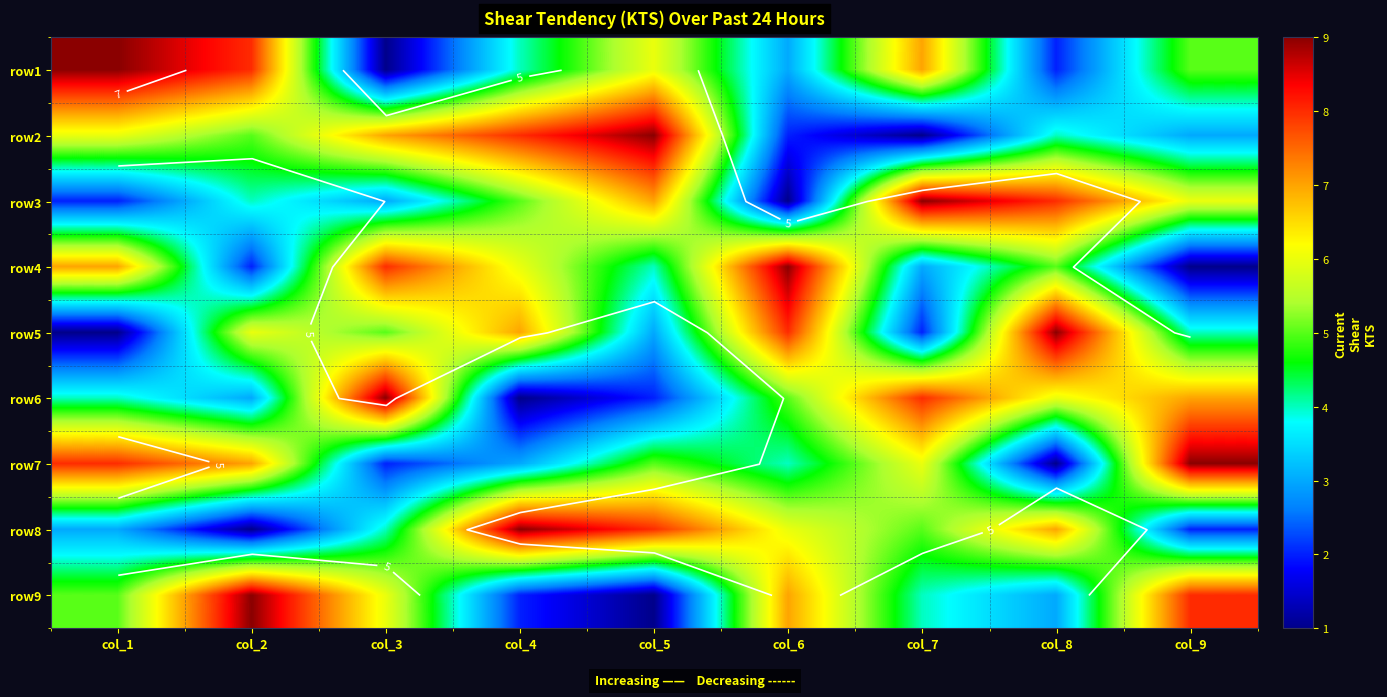

What is the spread (max minus min) of values at col_5?

8